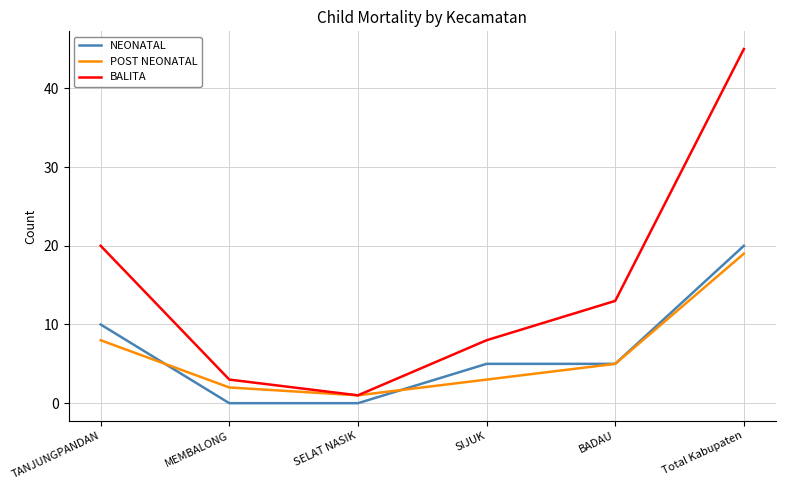

What position from the right is SELAT NASIK?

4